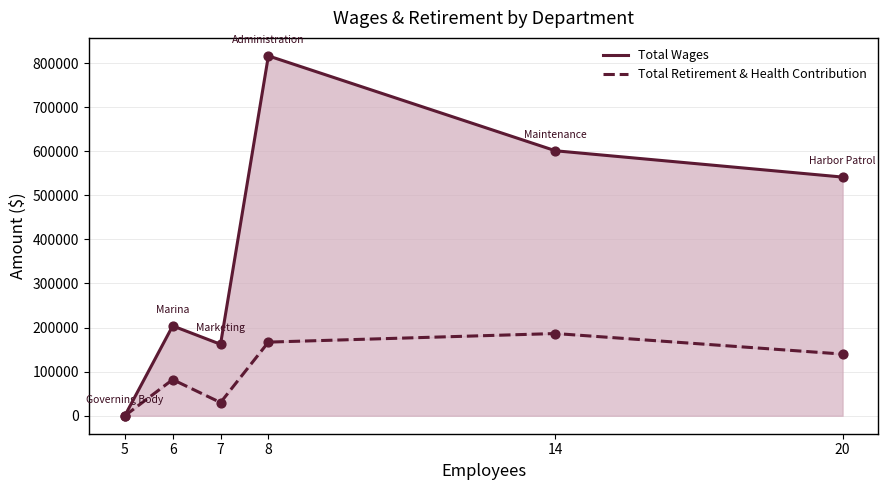

What are all the series names shown in the legend?

Total Wages, Total Retirement & Health Contribution